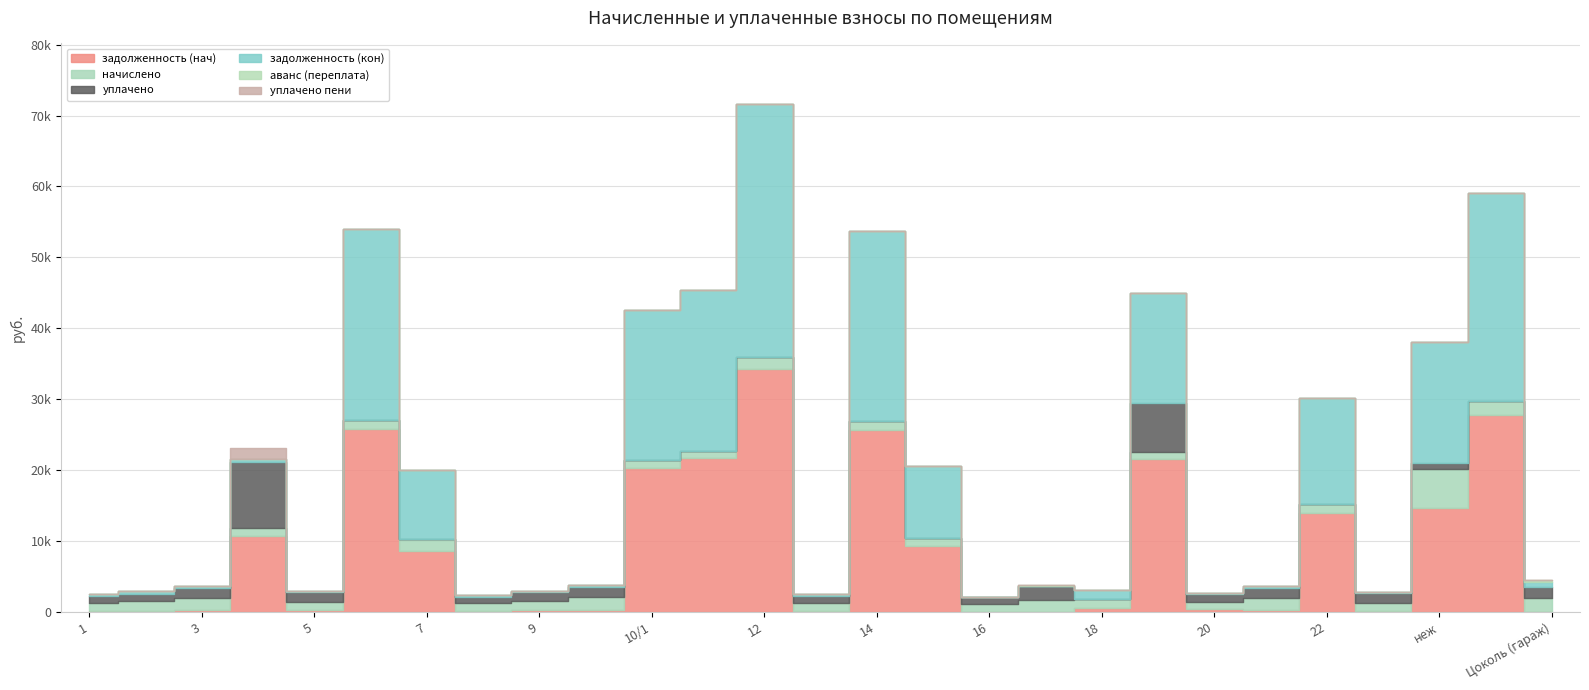

Which category has the lowest value in the уплачено series?

6